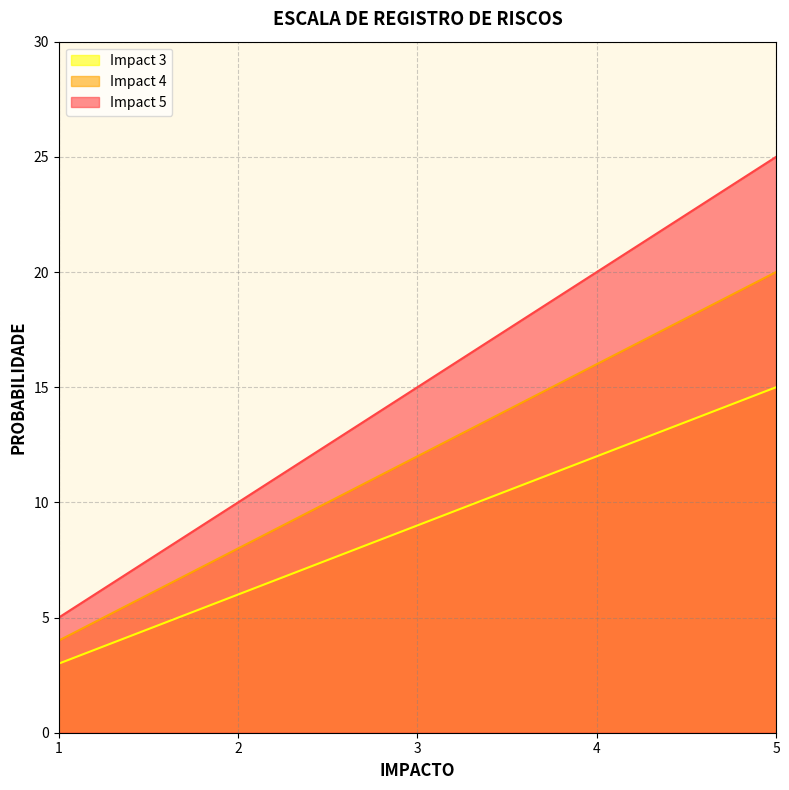

At which label is Impact 3 closest to 9?

3